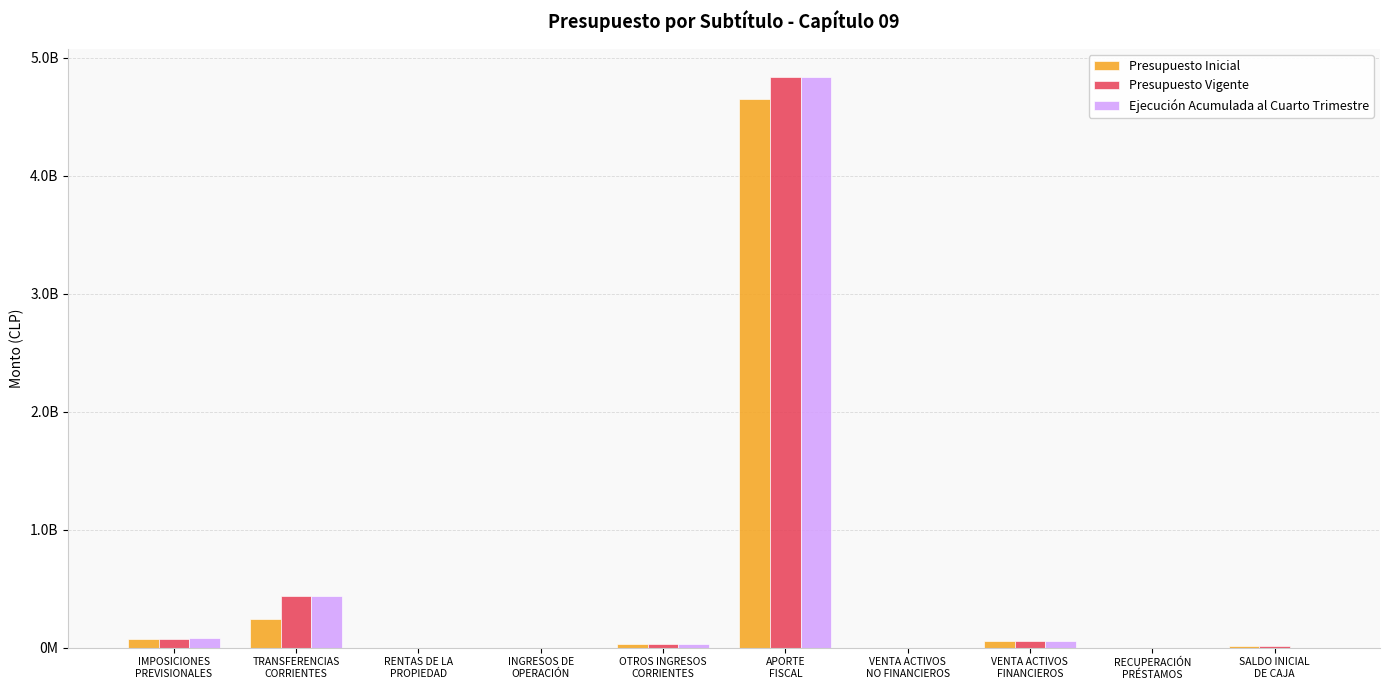

What position from the right is VENTA ACTIVOS
FINANCIEROS?

3